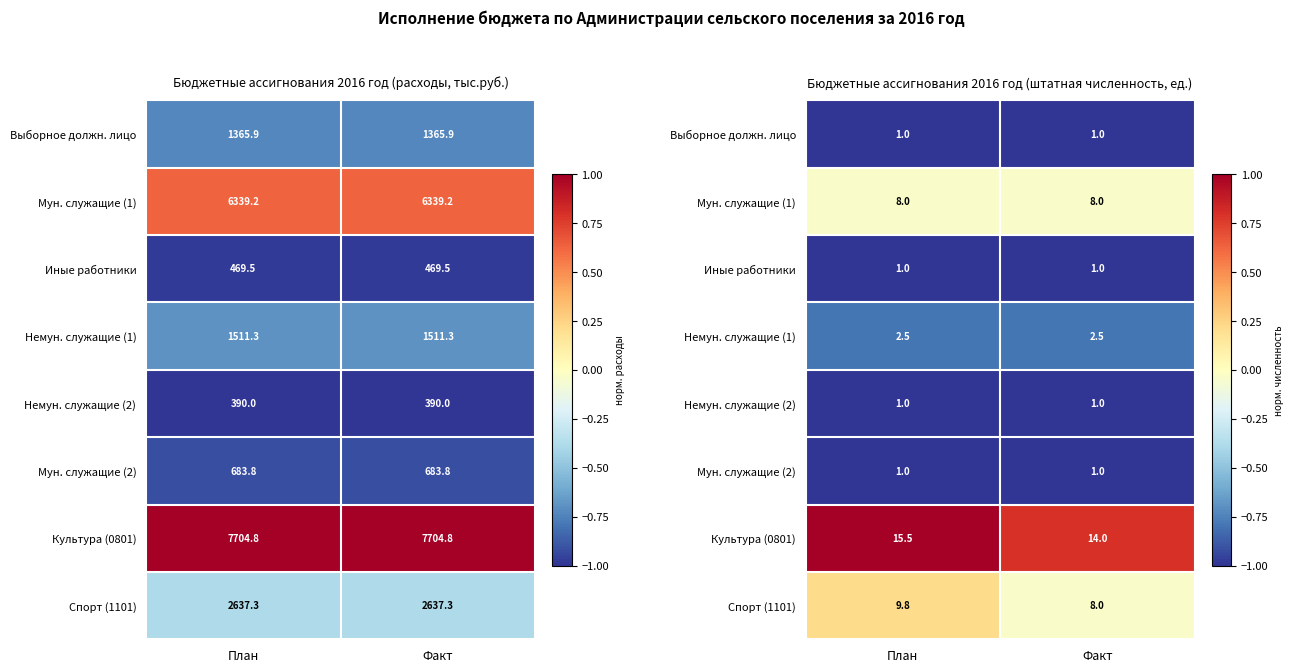

What value does the Спорт (1101) series have at План?

0.2